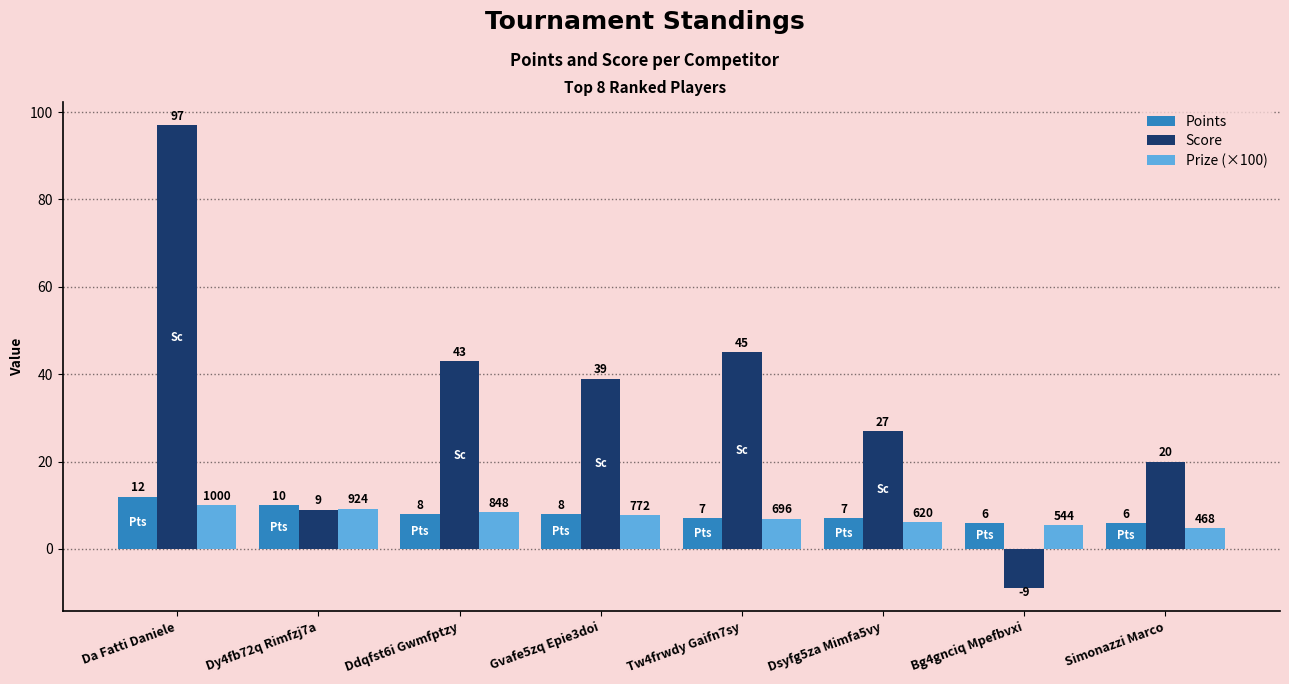

Where does the Prize (×100) series first go above 7?

Da Fatti Daniele